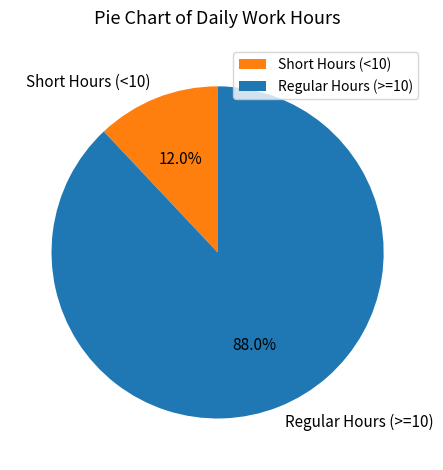

Rank the categories by value from highest to lowest.

Regular Hours (>=10), Short Hours (<10)